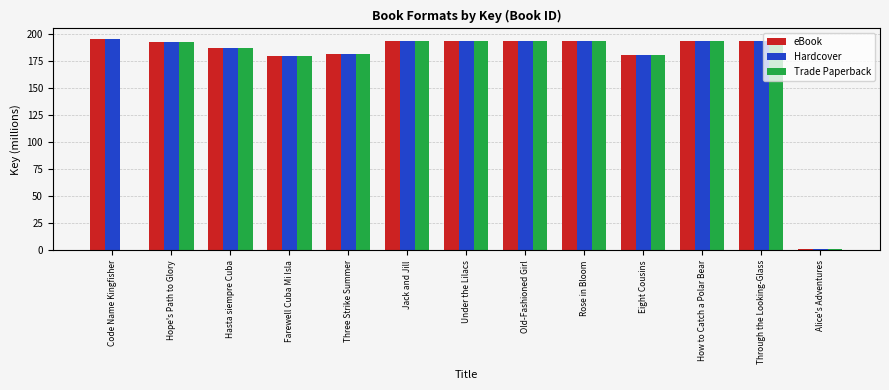

What is the sum of all Hardcover values?

2275.7